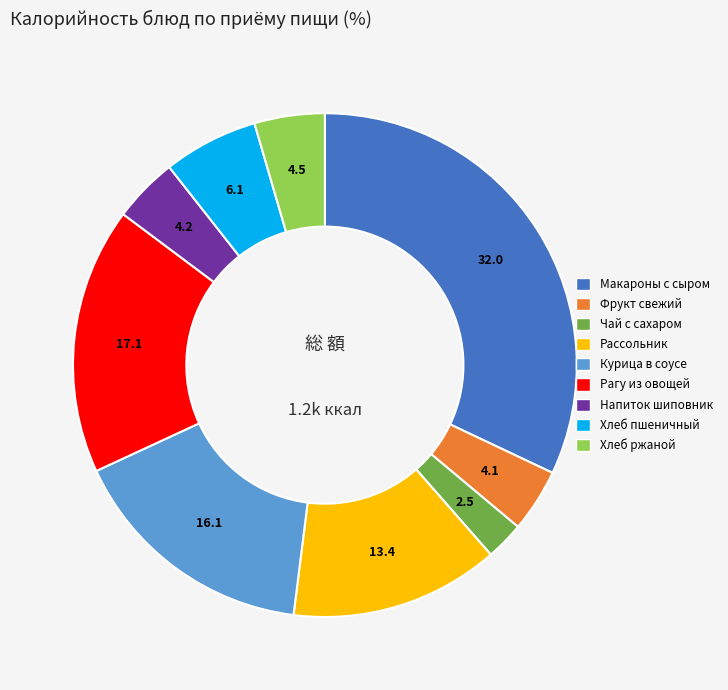

Does any single category account for the majority?

No